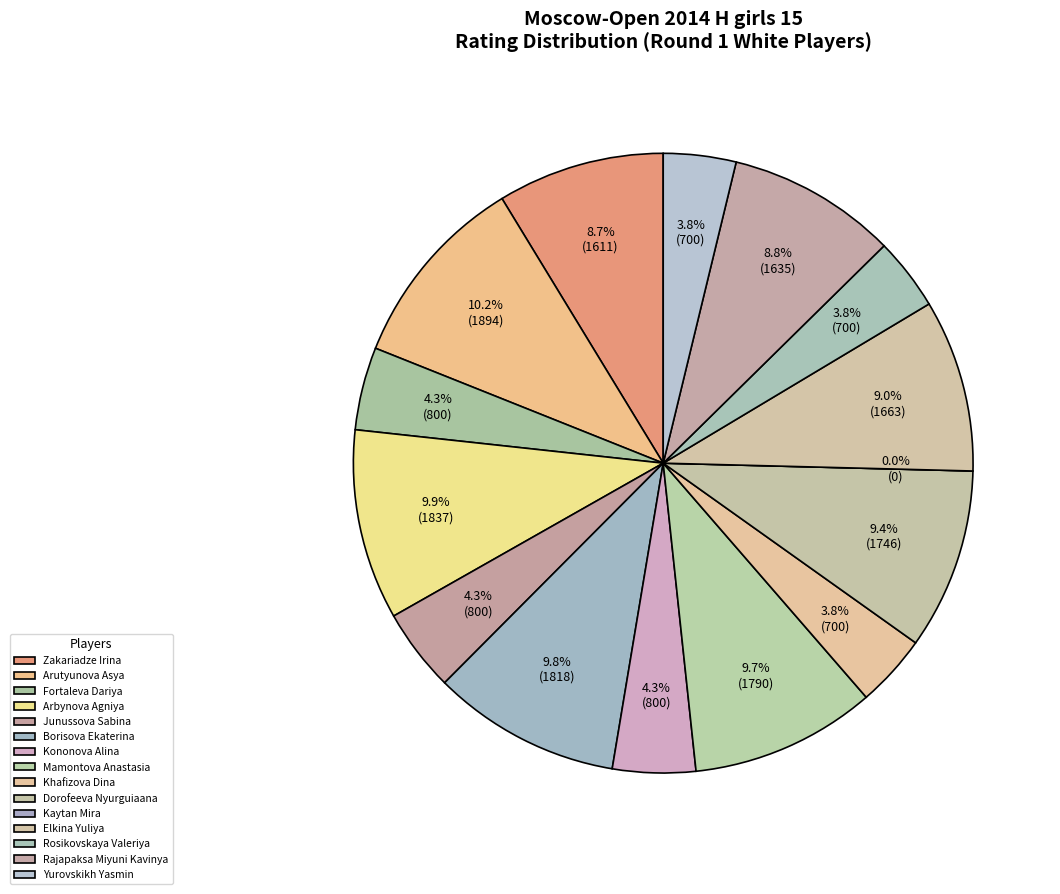

Between Mamontova Anastasia and Arbynova Agniya, which is larger?

Arbynova Agniya